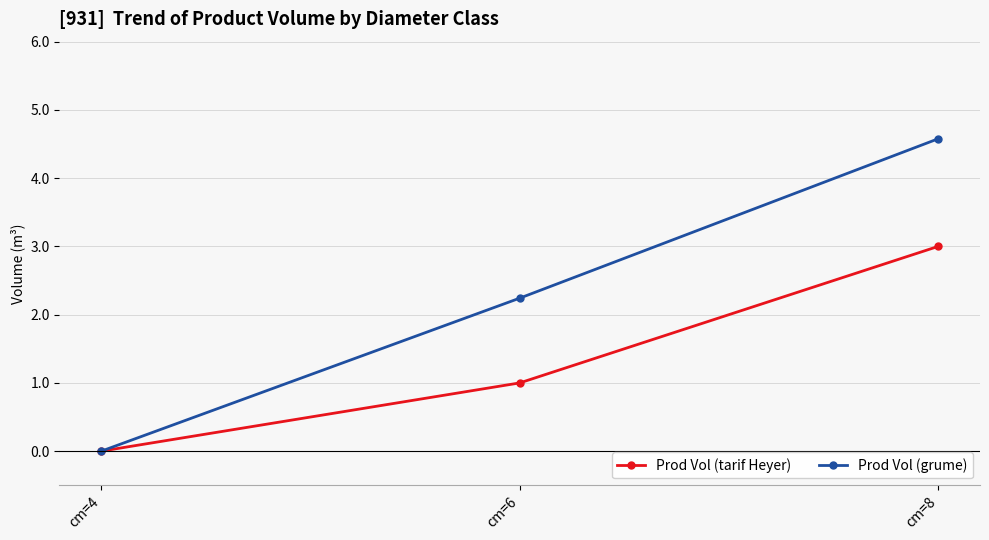

True or false: Prod Vol (grume) has a value of 1.3 at cm=6.

False